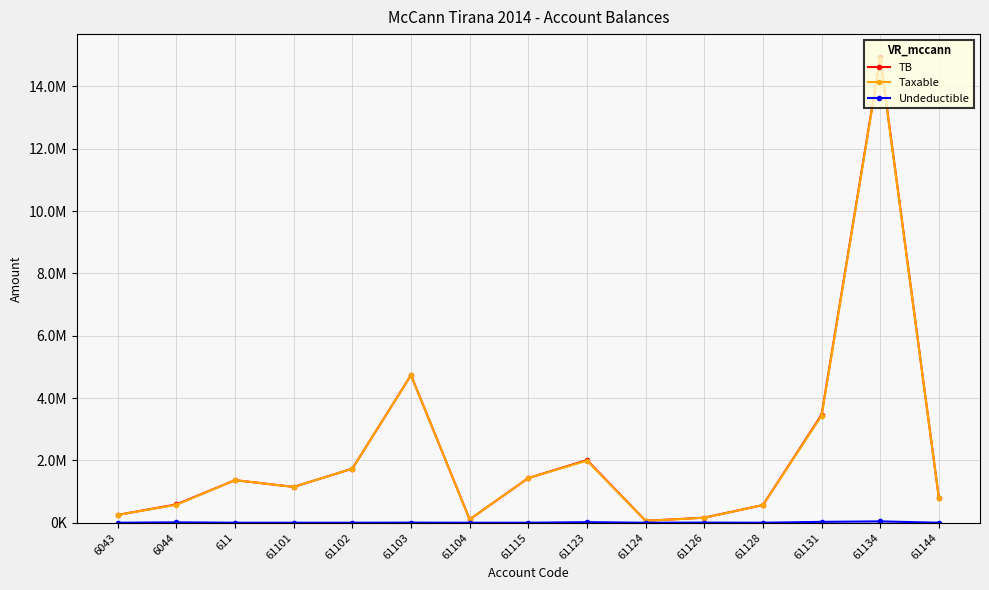

Reading left to right, list all the values displayed in this chart.

TB: 250227.1	588118.9	1366068.5	1149043.7	1735151.5	4735066.9	105900.0	1434003.2	2010362.2	61813.2	163090.0	567460.5	3465988.5	14931158.8	779642.1
Taxable: 250227.1	575296.9	1366068.5	1149043.7	1735151.5	4731146.9	105900.0	1433753.2	1991862.2	61813.2	157990.0	567460.5	3437988.5	14887859.8	779642.1
Undeductible: 0.0	12822.0	0.0	0.0	0.0	3920.0	0.0	250.0	18500.0	0.0	5100.0	0.0	28000.0	43299.0	0.0